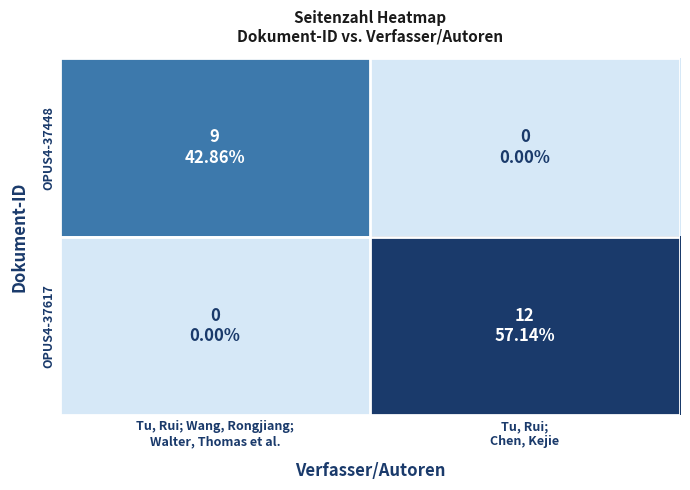

What is the maximum value shown in the chart?

12